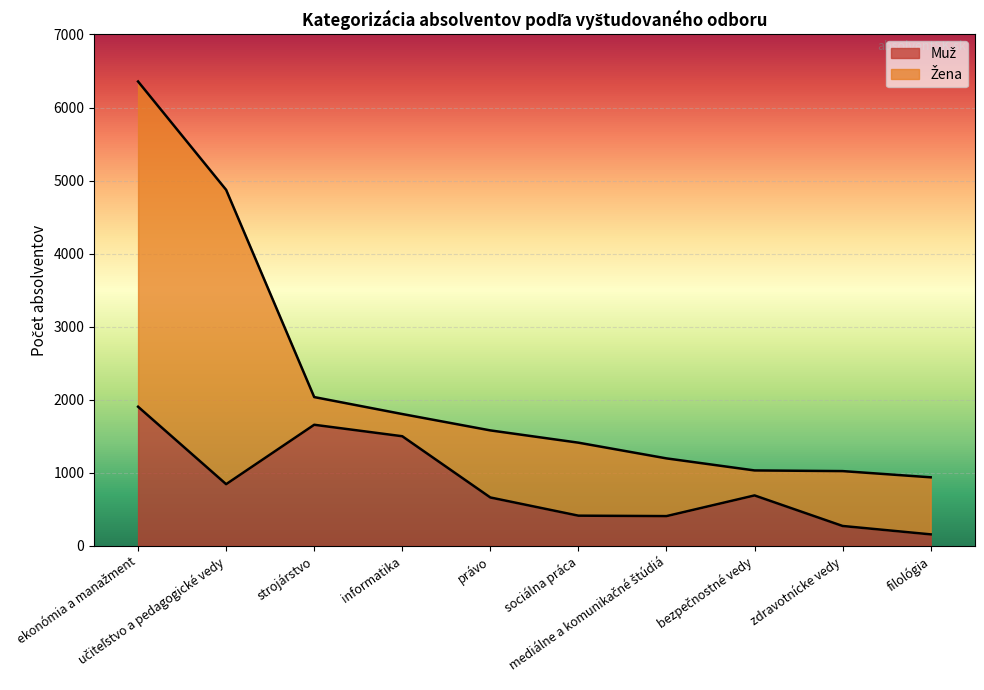

At which category does the chart reach its minimum across all series?

filológia